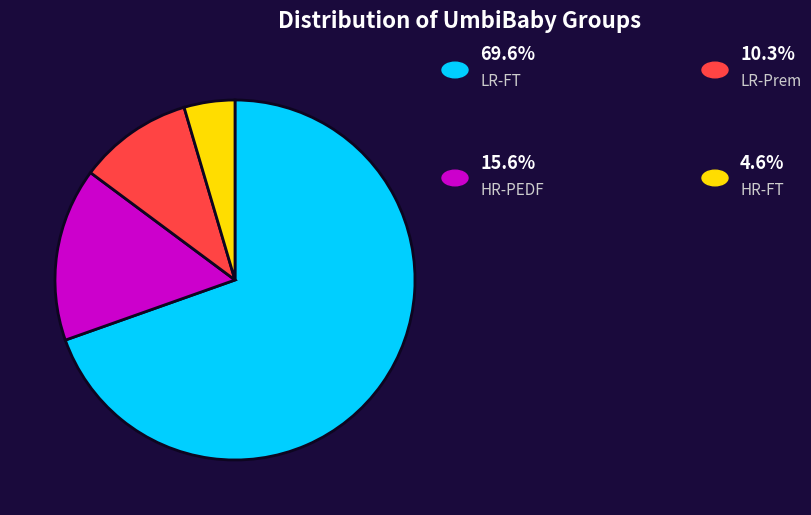

Does any single category account for the majority?

Yes